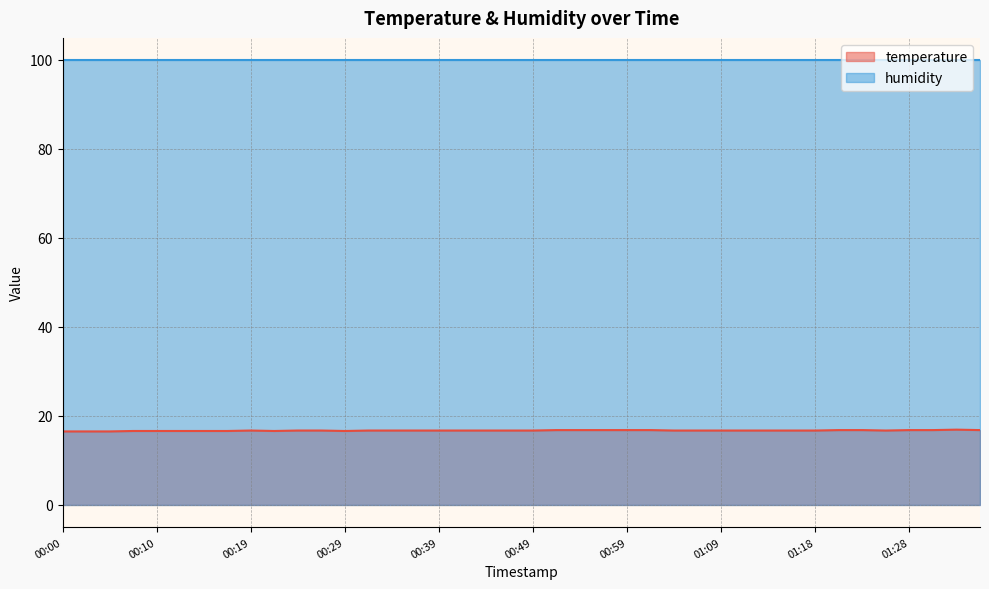

Is it true that the value at 00:27 is 16.7?

True